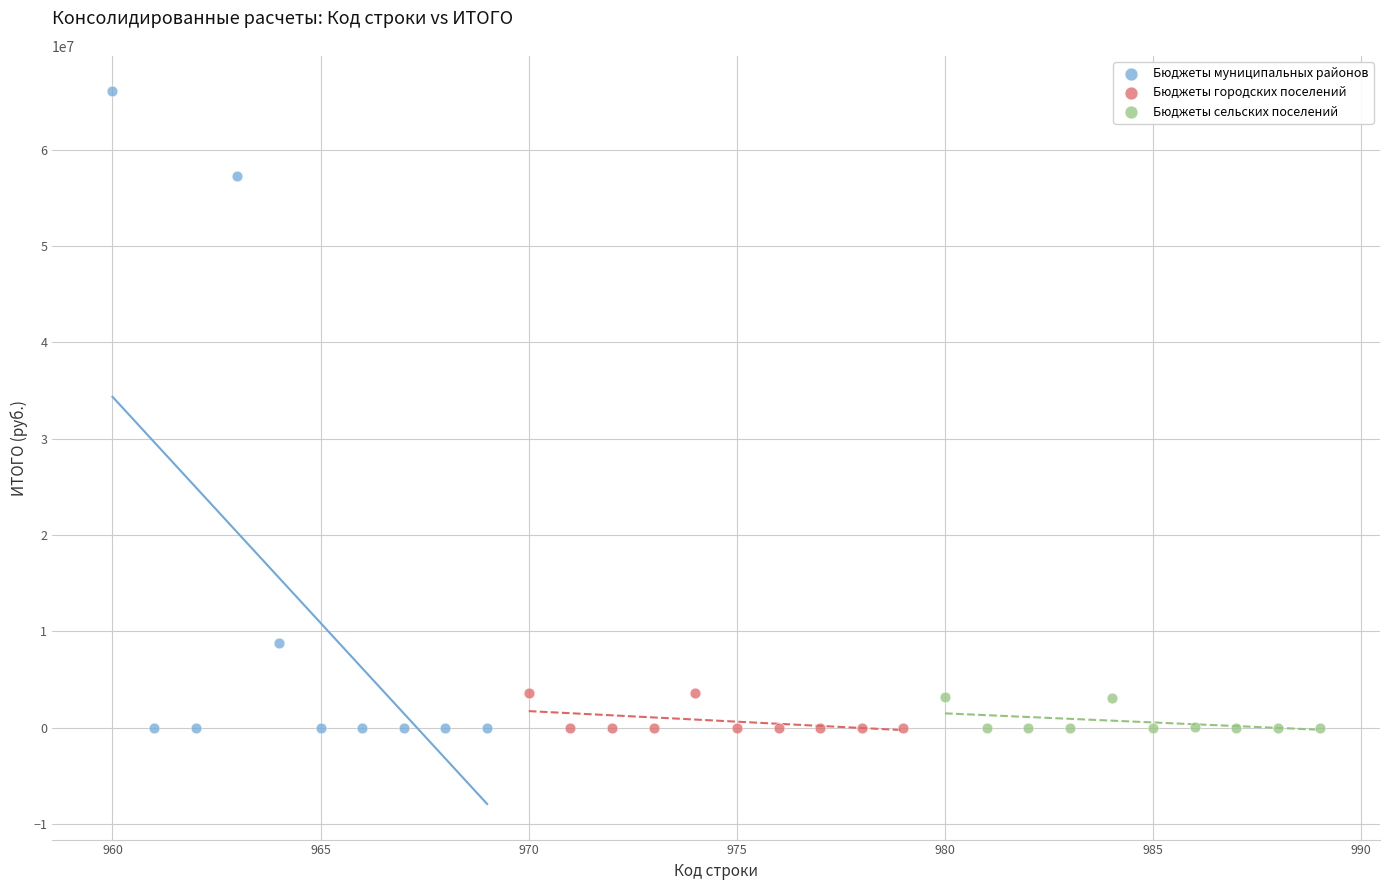

What are all the series names shown in the legend?

Бюджеты муниципальных районов, Бюджеты городских поселений, Бюджеты сельских поселений